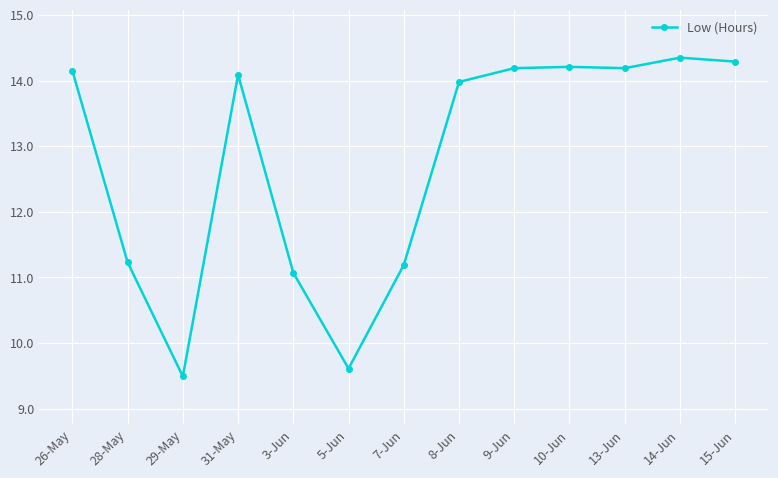

True or false: the data shows 6.3 at 3-Jun.

False